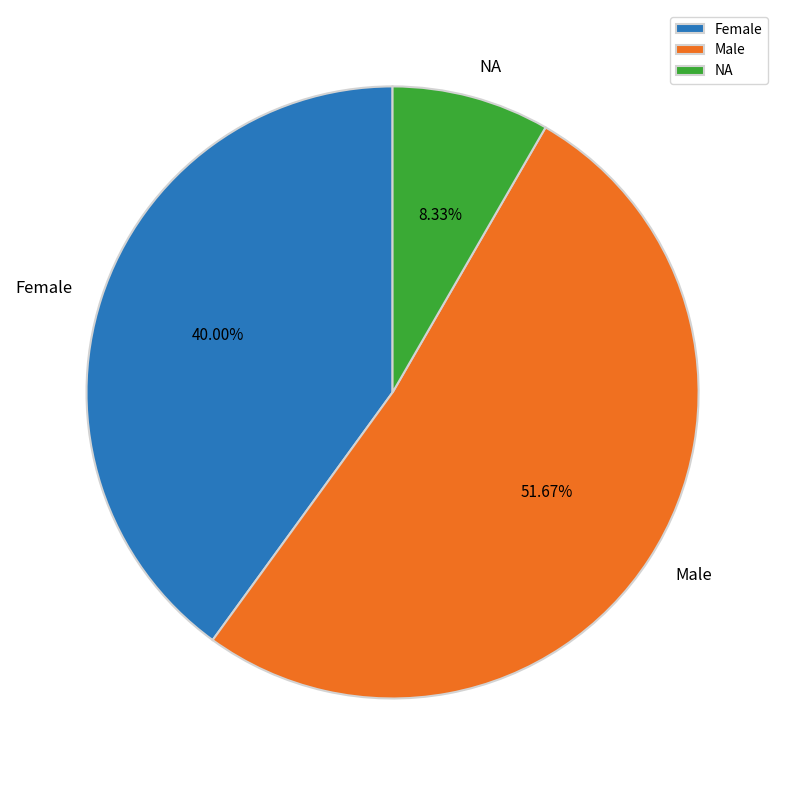

Which has a higher value, Male or NA?

Male